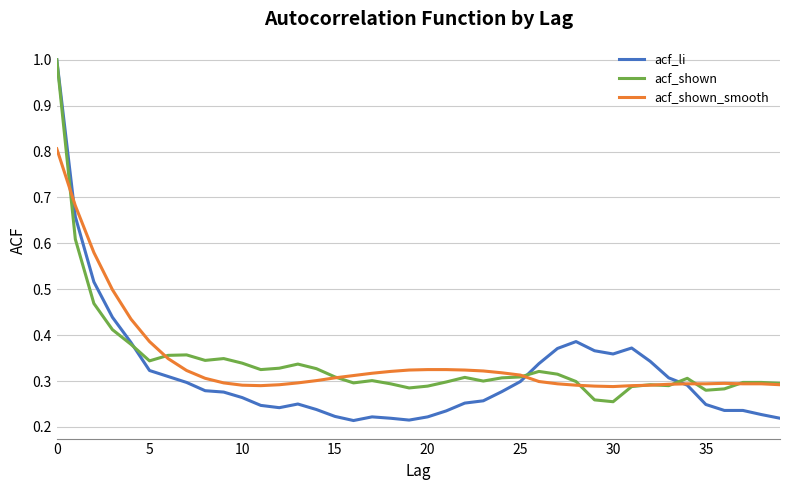

Which series has the largest range (max minus min)?

acf_li